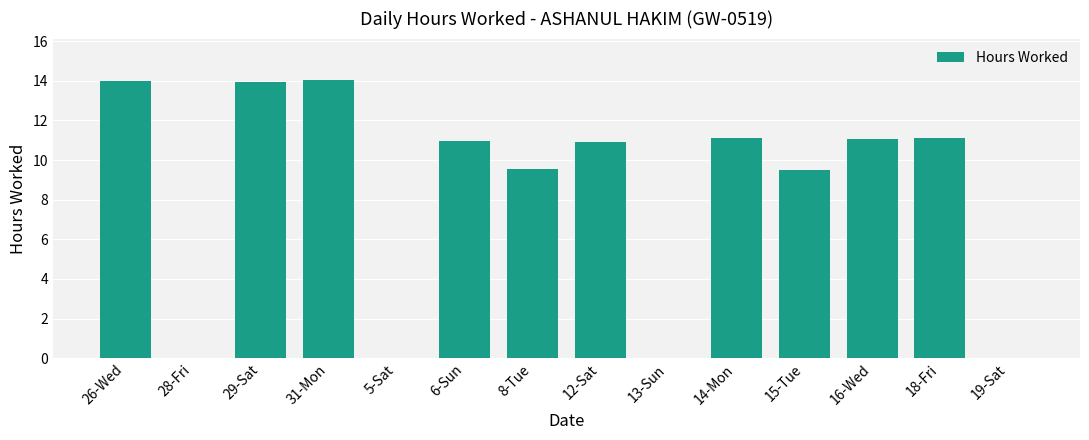

Which has a higher value, 13-Sun or 15-Tue?

15-Tue